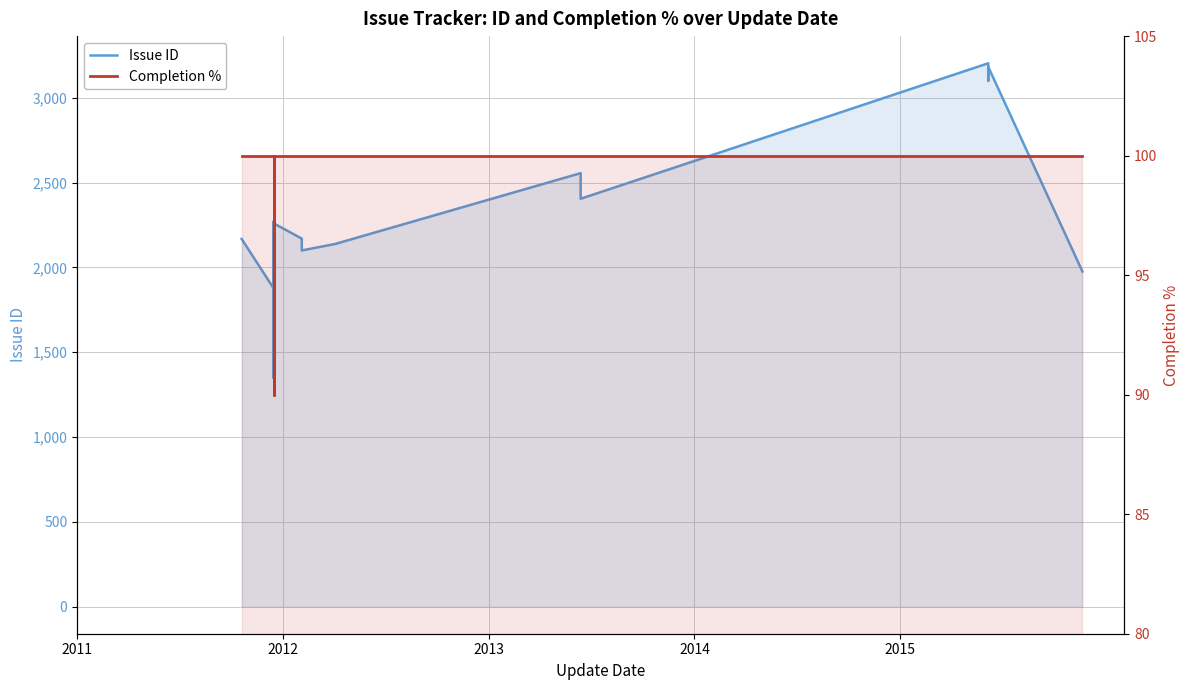

What are all the series names shown in the legend?

Issue ID, Completion %